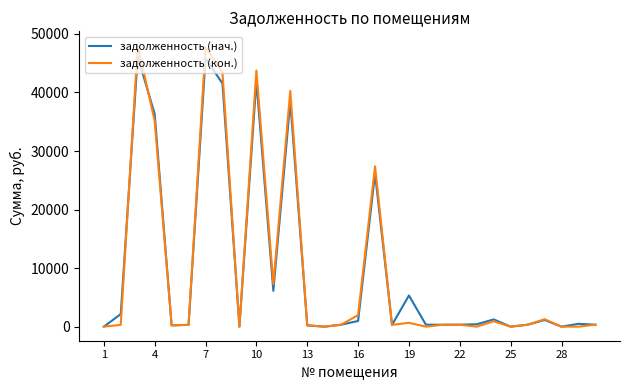

Which series has the widest spread of values?

задолженность (кон.)